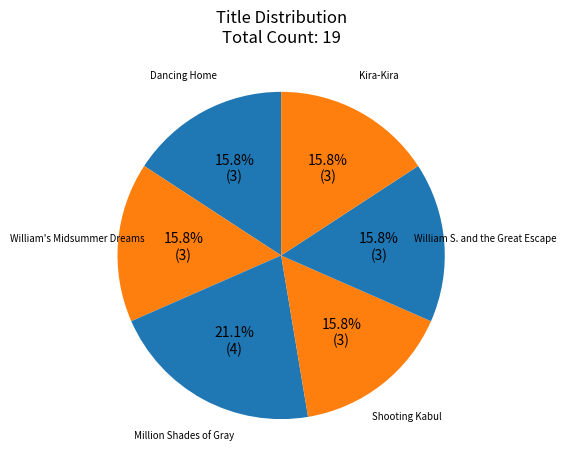

What portion of the pie excludes William S. and the Great Escape?

84.2%